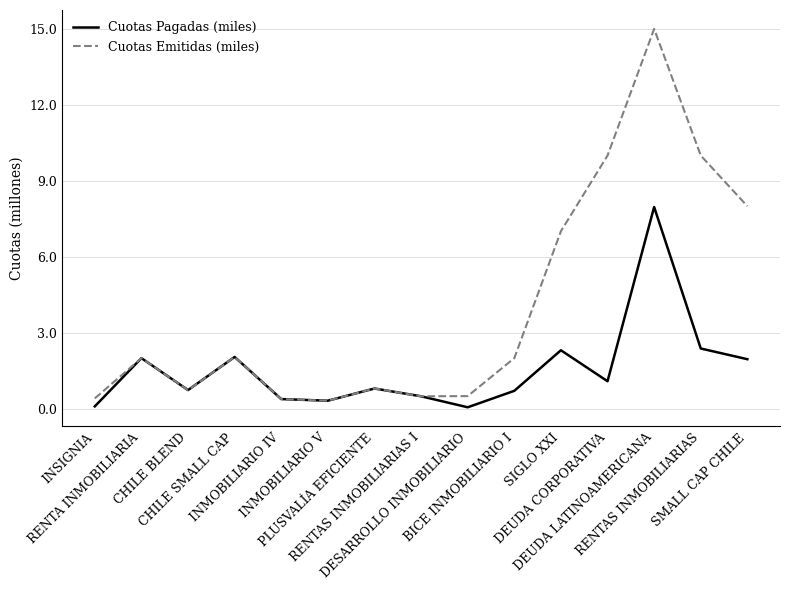

Which series has the largest range (max minus min)?

Cuotas Emitidas (miles)